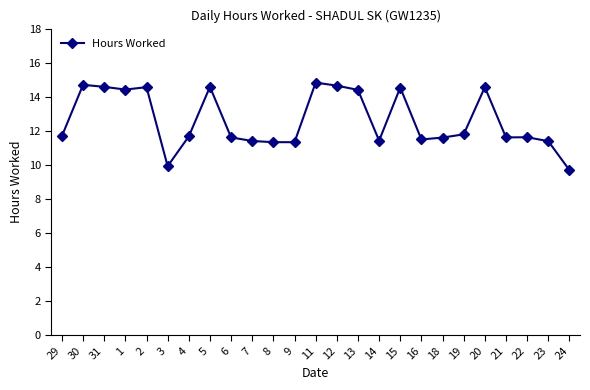

What is the change in value from 13 to 19?

-2.6